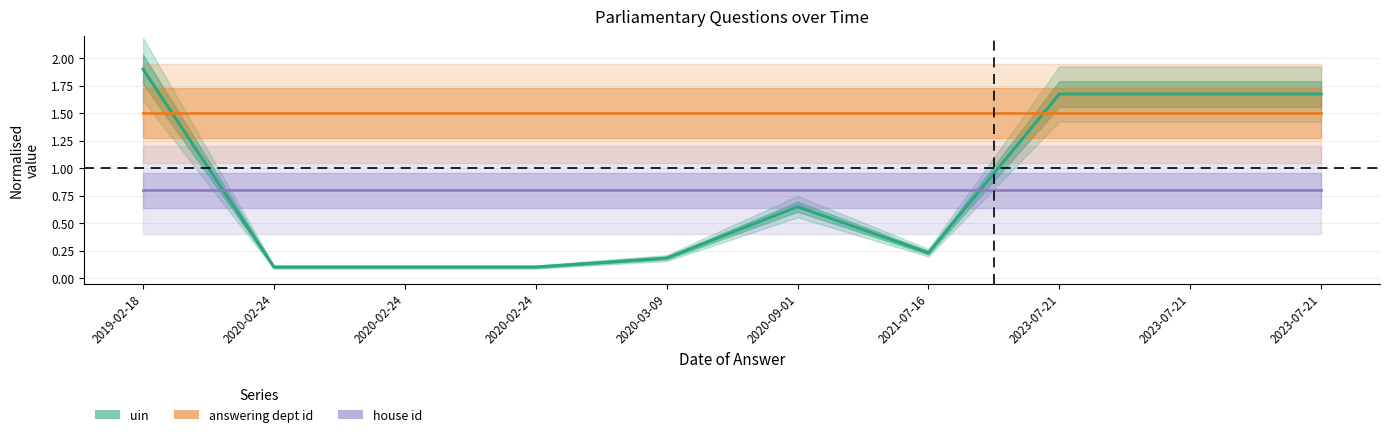

Which label corresponds to the largest value in the chart?

2019-02-18